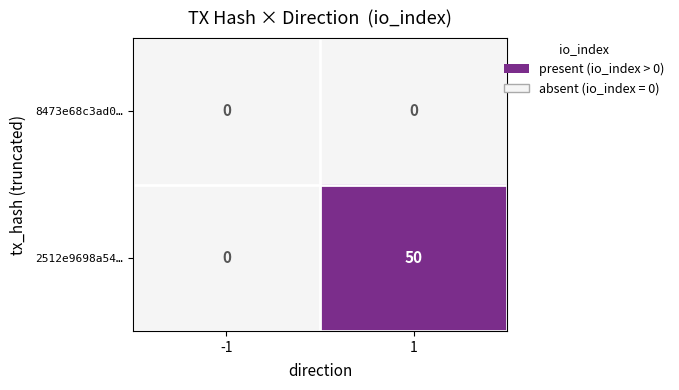

What is the sum of the 2512e9698a54… values at -1 and 1?

50